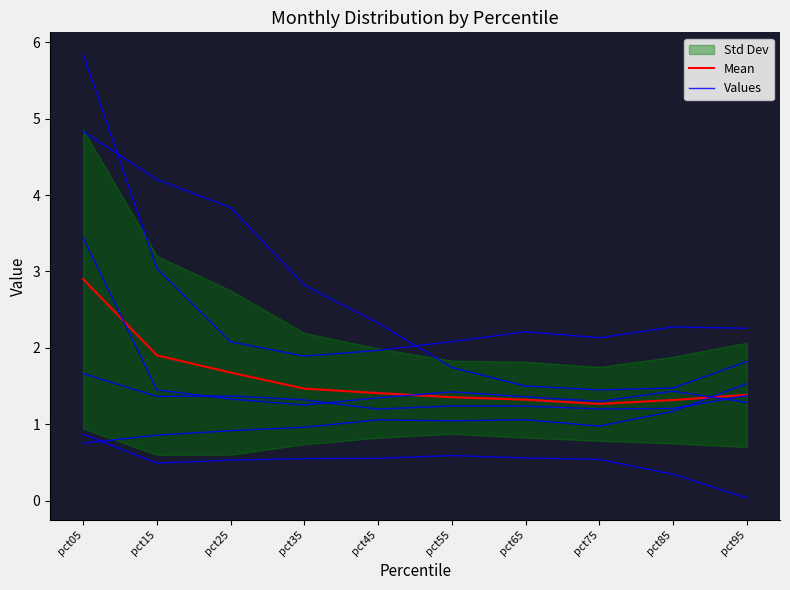

True or false: Mean and Values cross at least once.

False